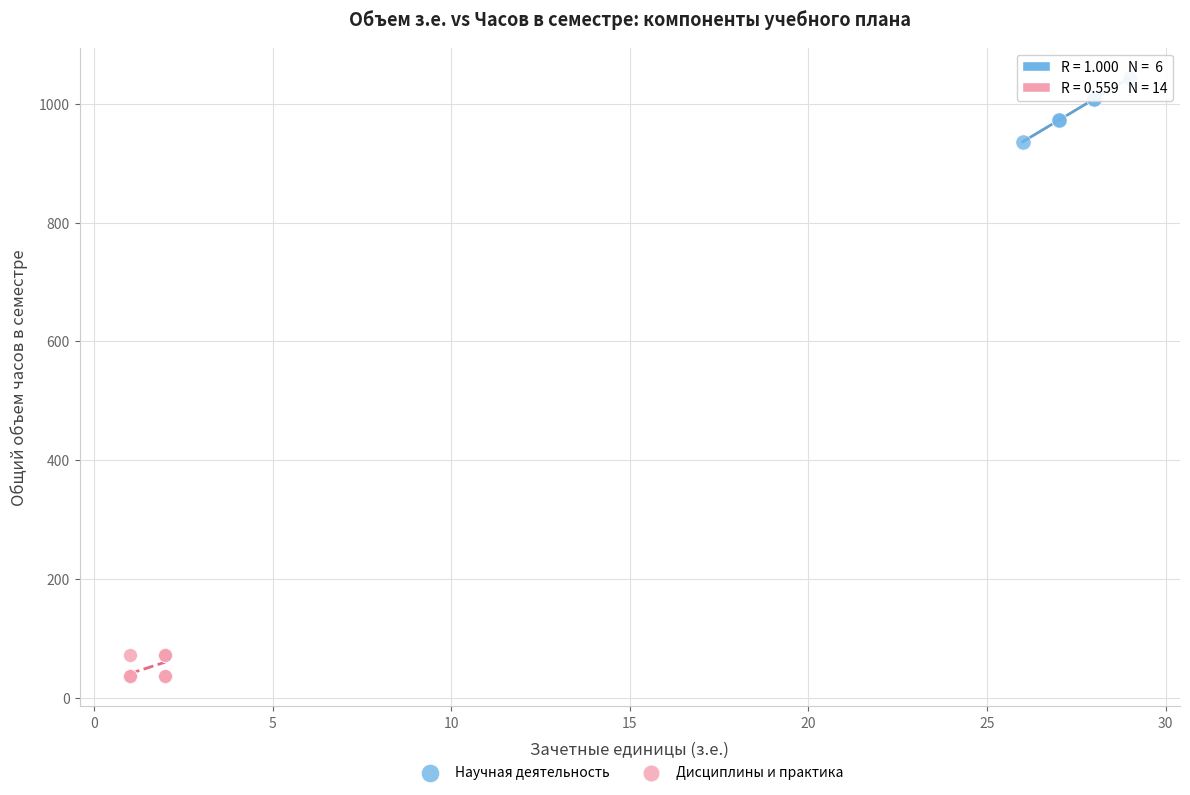

Which series reaches the minimum Y coordinate?

Дисциплины и практика